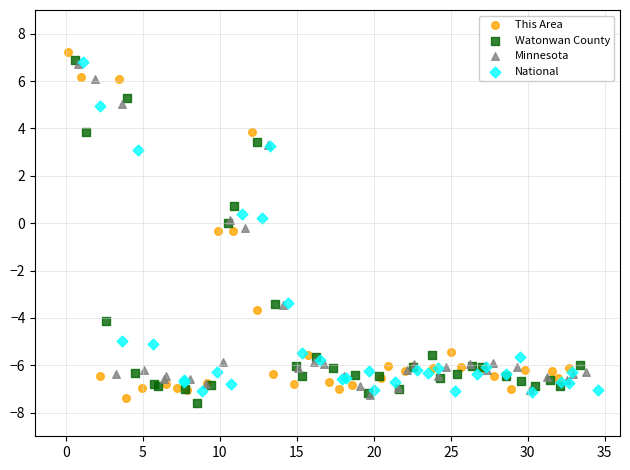

Which series reaches the maximum Y coordinate?

This Area